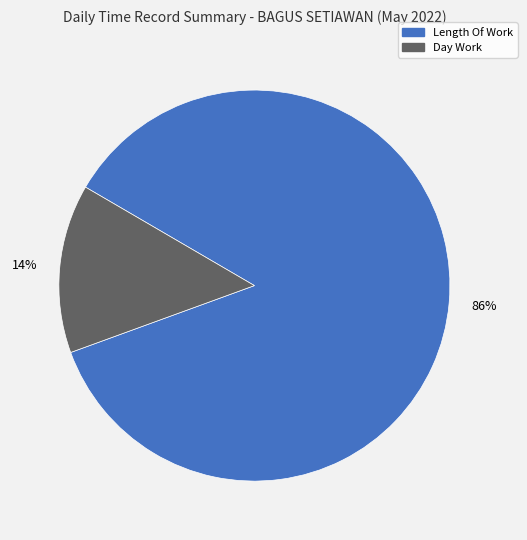

Does any single category account for the majority?

Yes